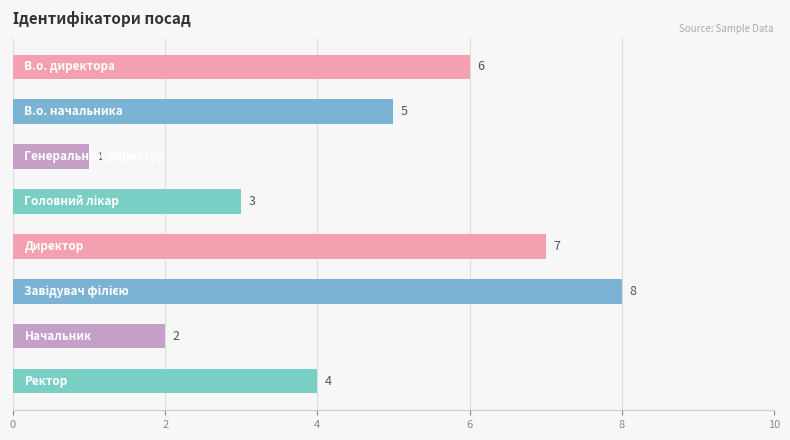

How many distinct data groups are displayed?

1